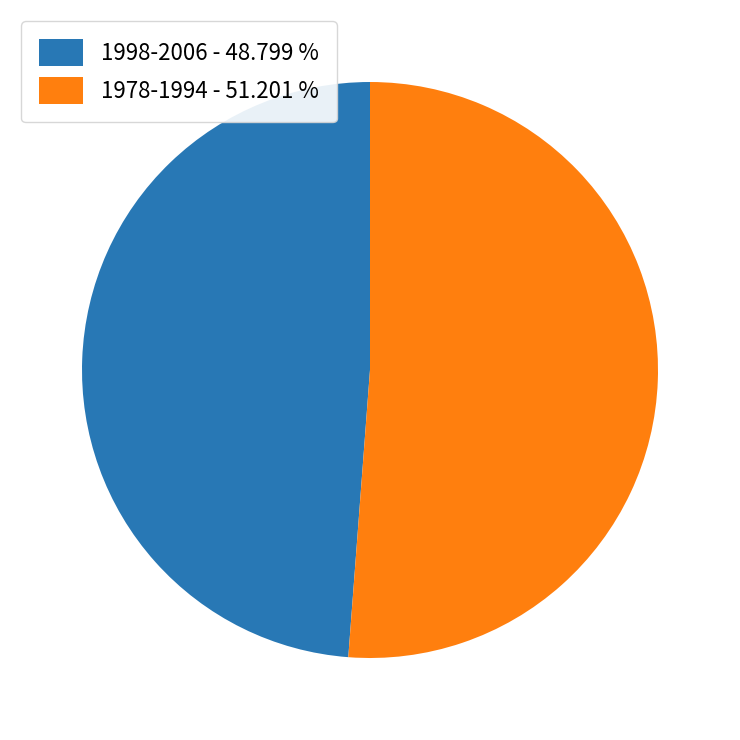

Does 1978-1994 - 51.201 % account for over 50% of the chart?

Yes